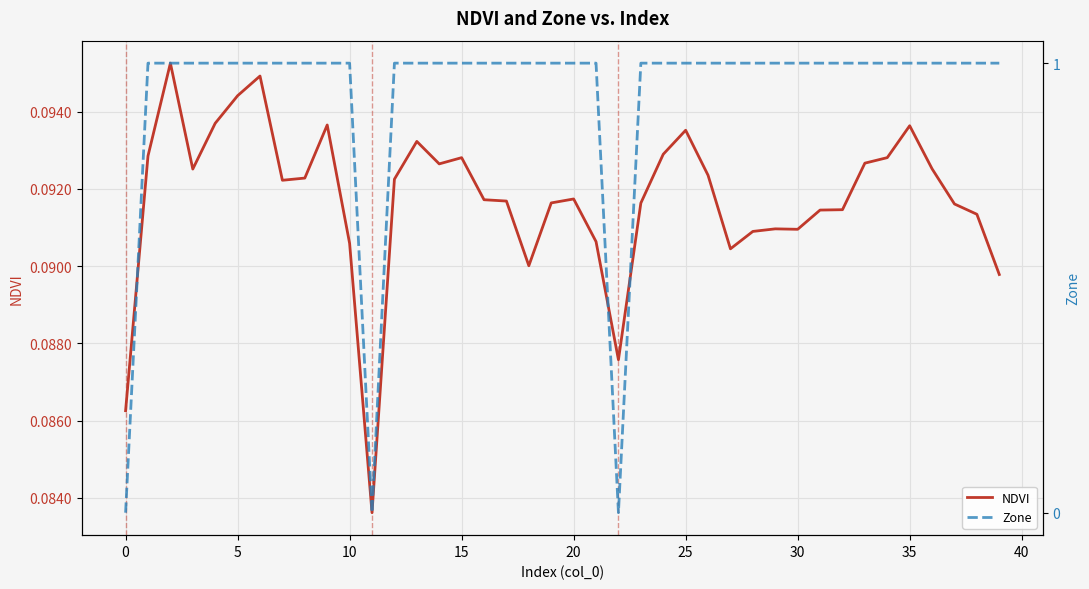

Rank the series by their average value, from lowest to highest.

NDVI, Zone